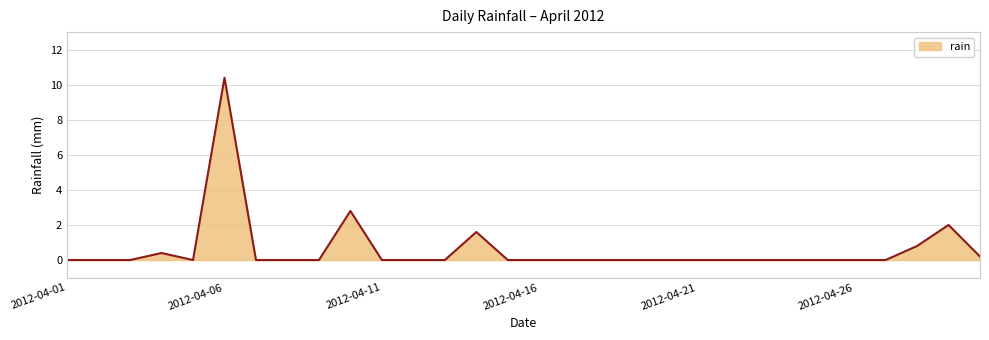

What is the maximum value shown in the chart?

10.4